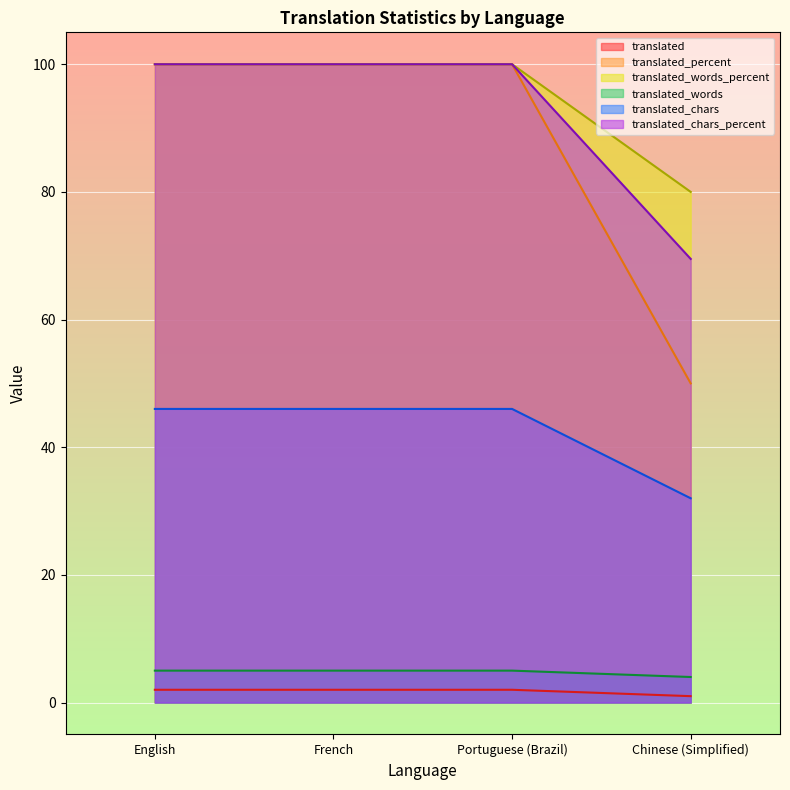

What is the difference between the maximum and minimum values in the translated_percent series?

50.0